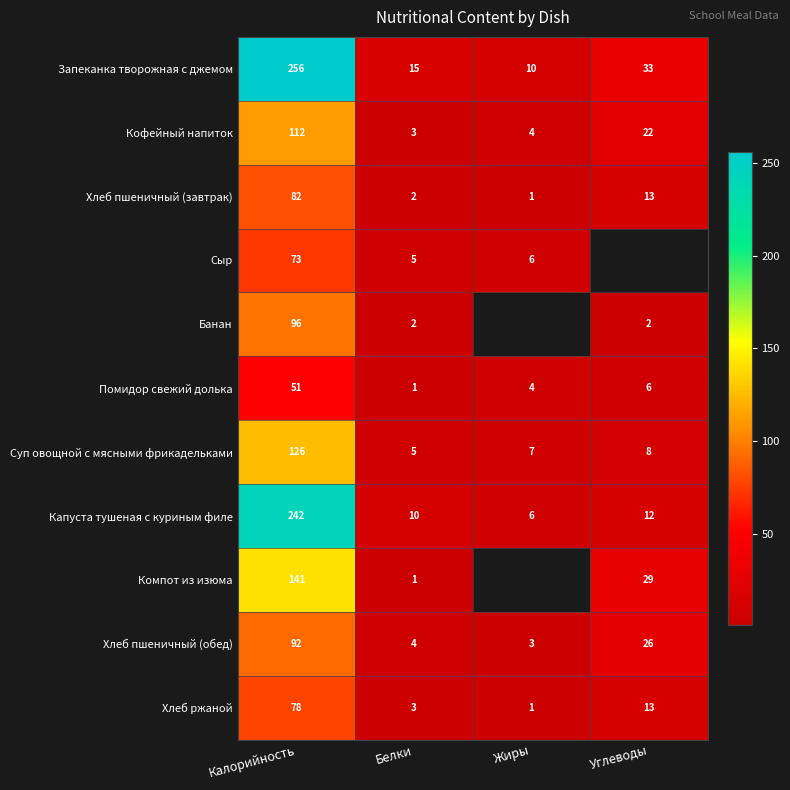

At how many categories does at least one series exceed 210?

1